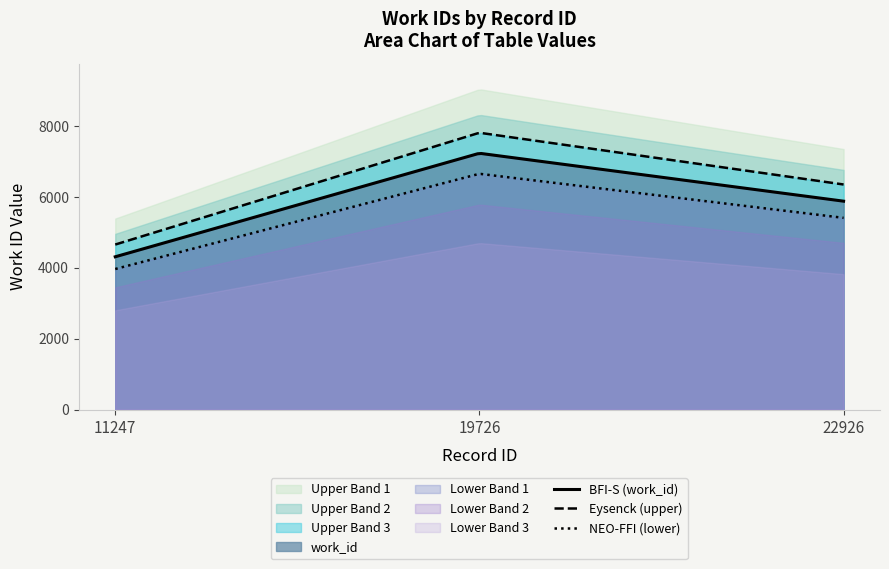

What is the ratio of the value at 19726 to the value at 22926?

1.2